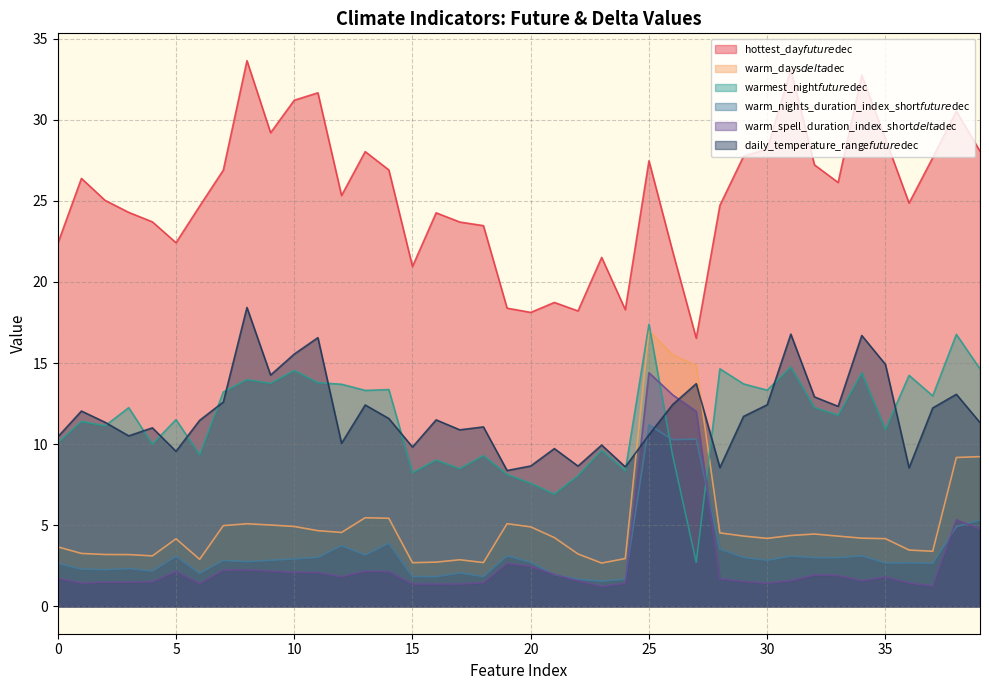

What is the difference between the warm_days$delta$dec values at 0 and 16?

0.9